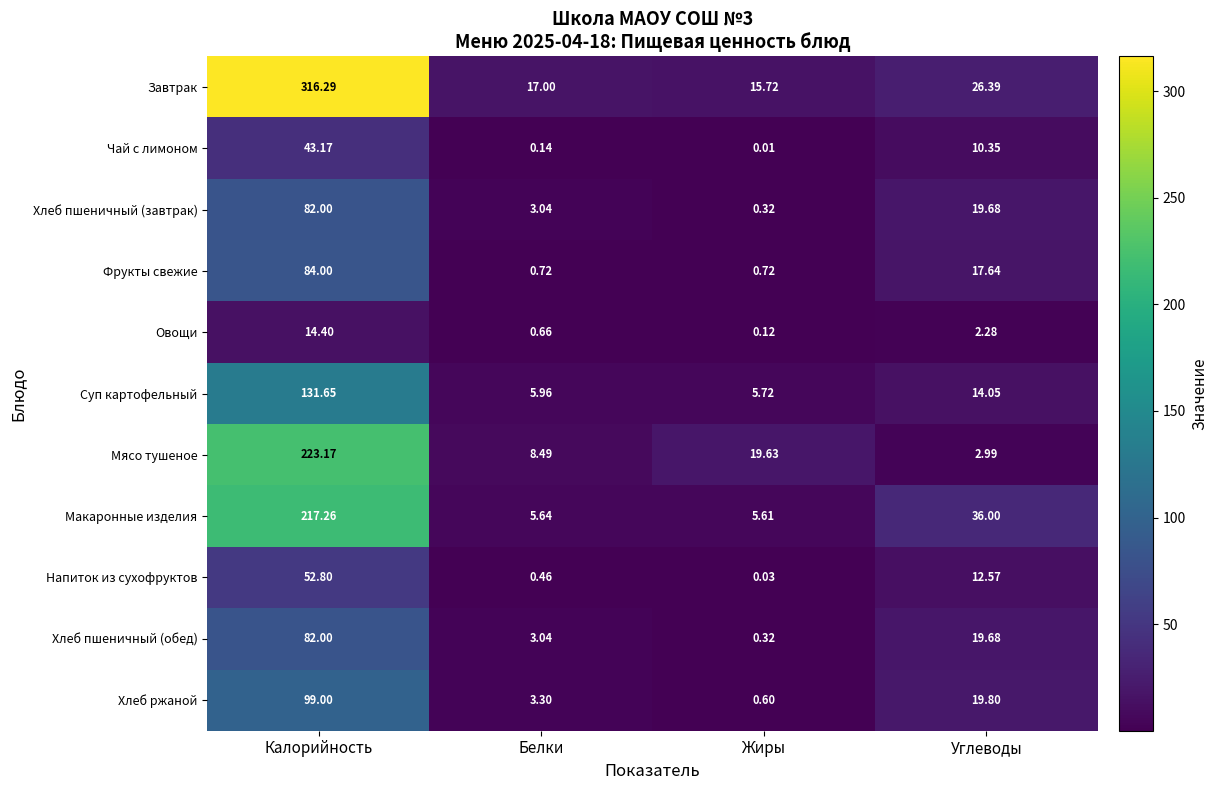

Where does the Мясо тушеное series first go above 19?

Калорийность